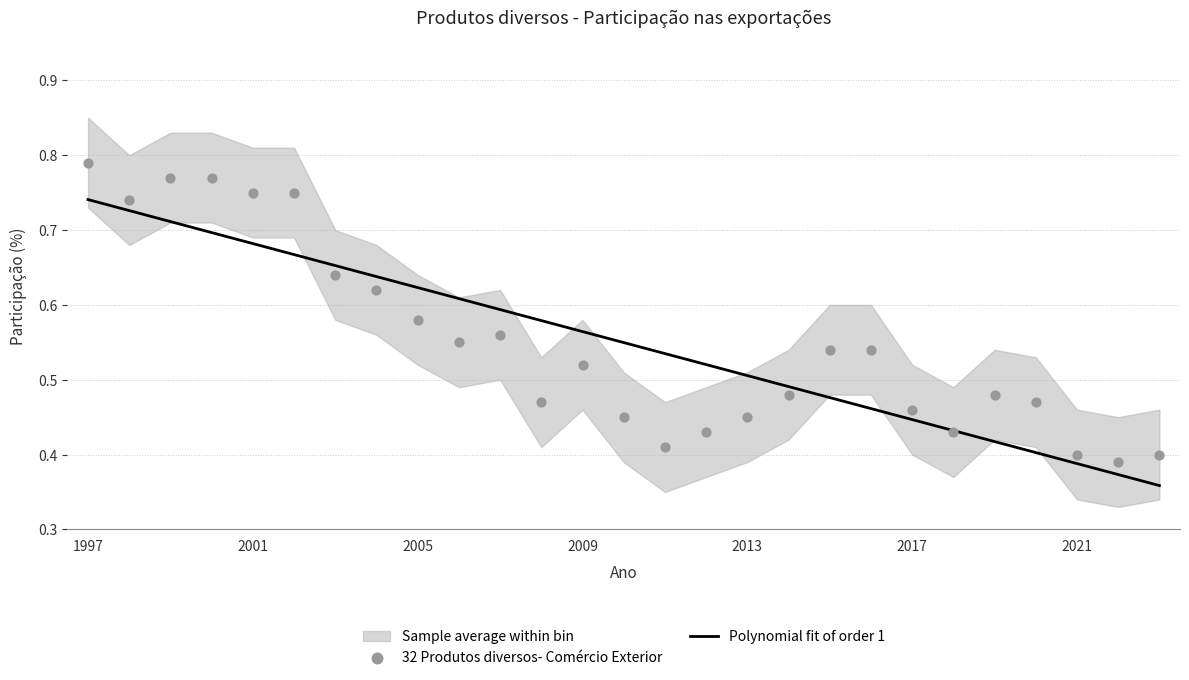

At how many categories does at least one series exceed 0?

27